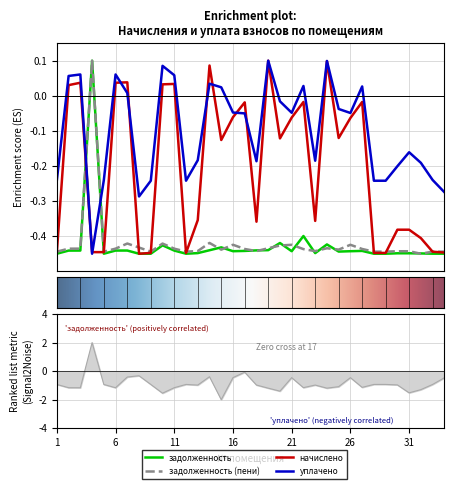

Which category has the highest value across all series?

4